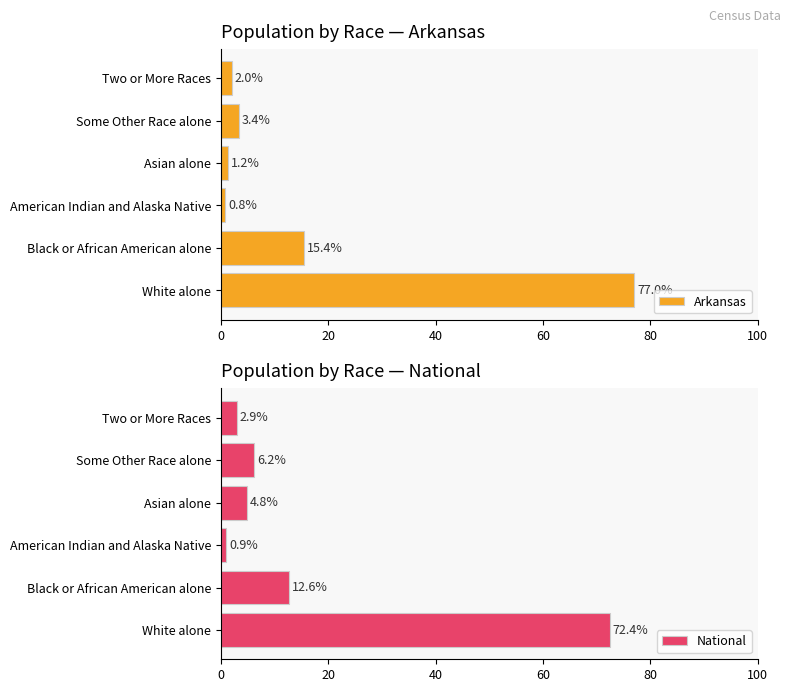

What is the minimum value for National?

0.9